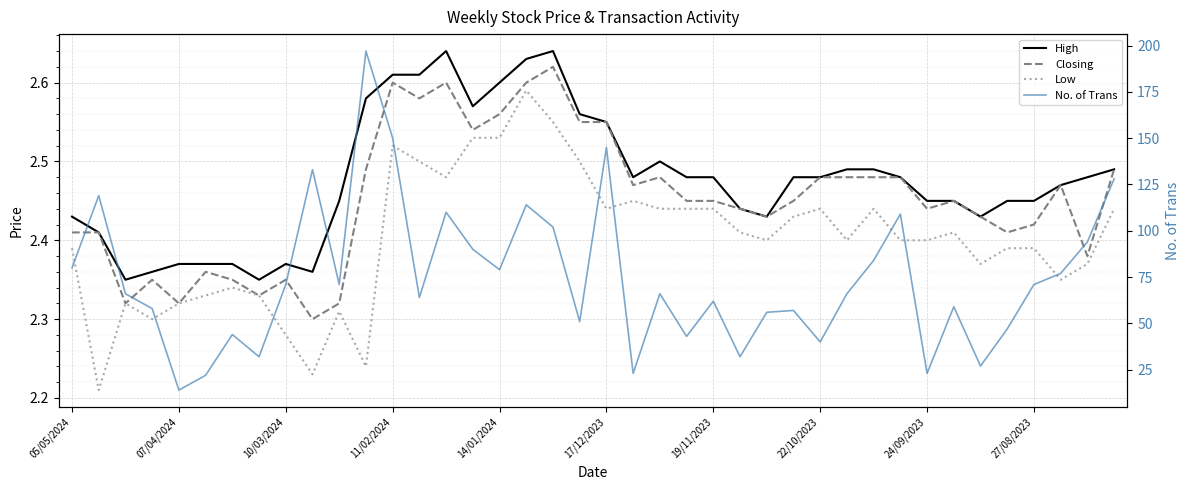

True or false: No. of Trans and Low intersect in this chart.

False